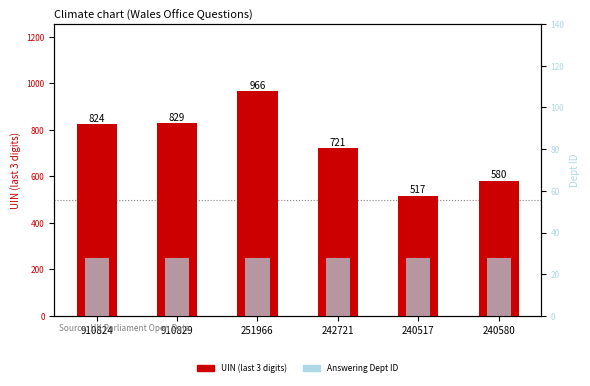

What is the average value of the Answering Dept ID series?

28